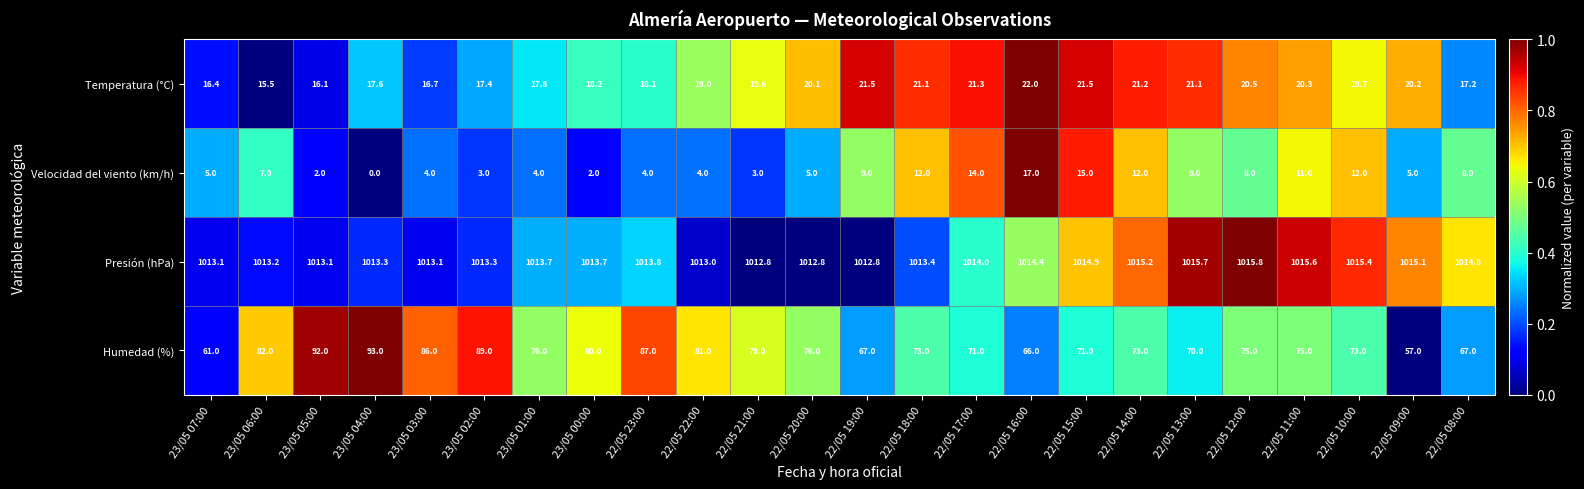

Which series changed the most between 22/05 20:00 and 22/05 11:00?

Velocidad del viento (km/h)